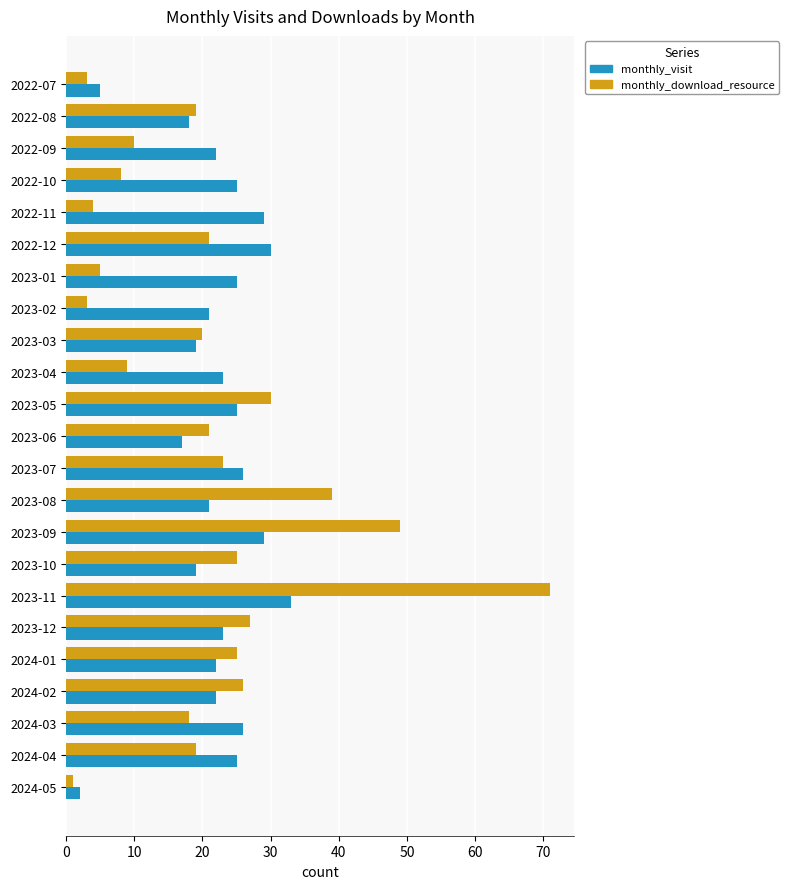

What are all the series names shown in the legend?

monthly_visit, monthly_download_resource